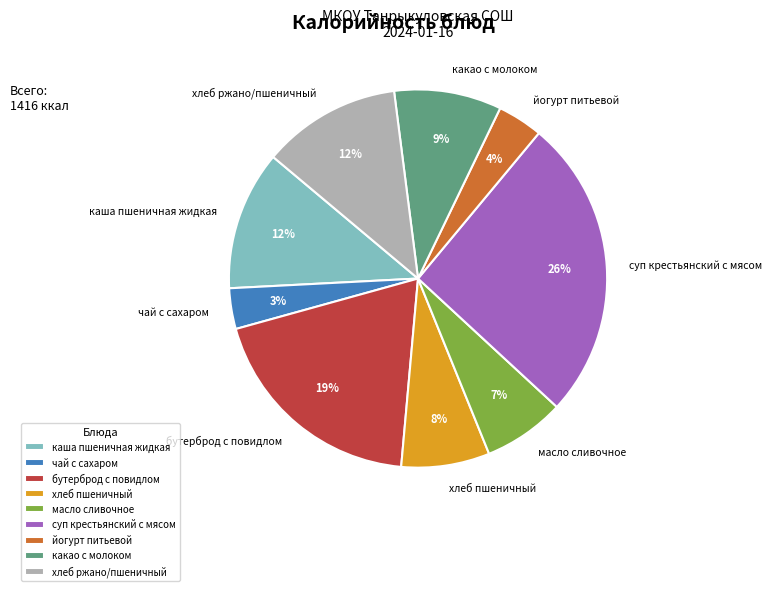

Which category has the biggest portion of the pie?

суп крестьянский с мясом